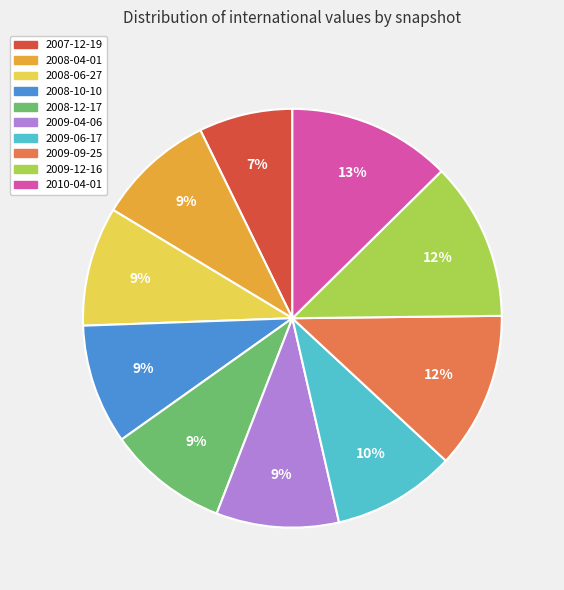

Which slice is the smallest?

2007-12-19